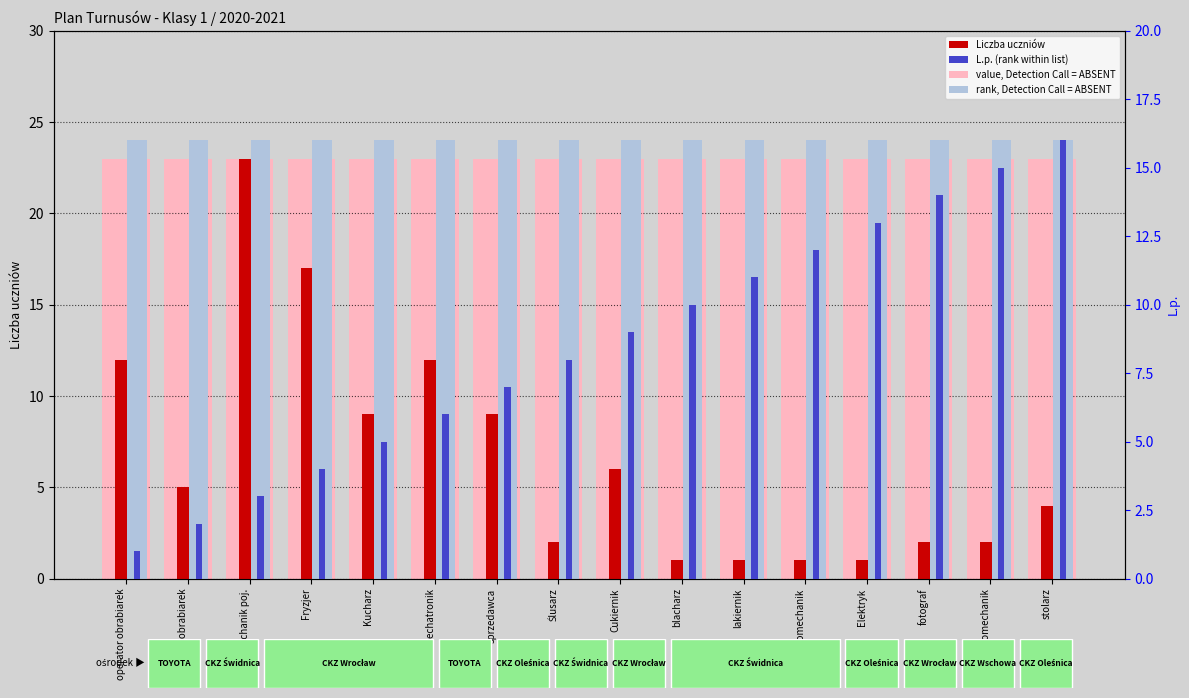

At which category does the chart reach its peak across all series?

Mechanik poj.